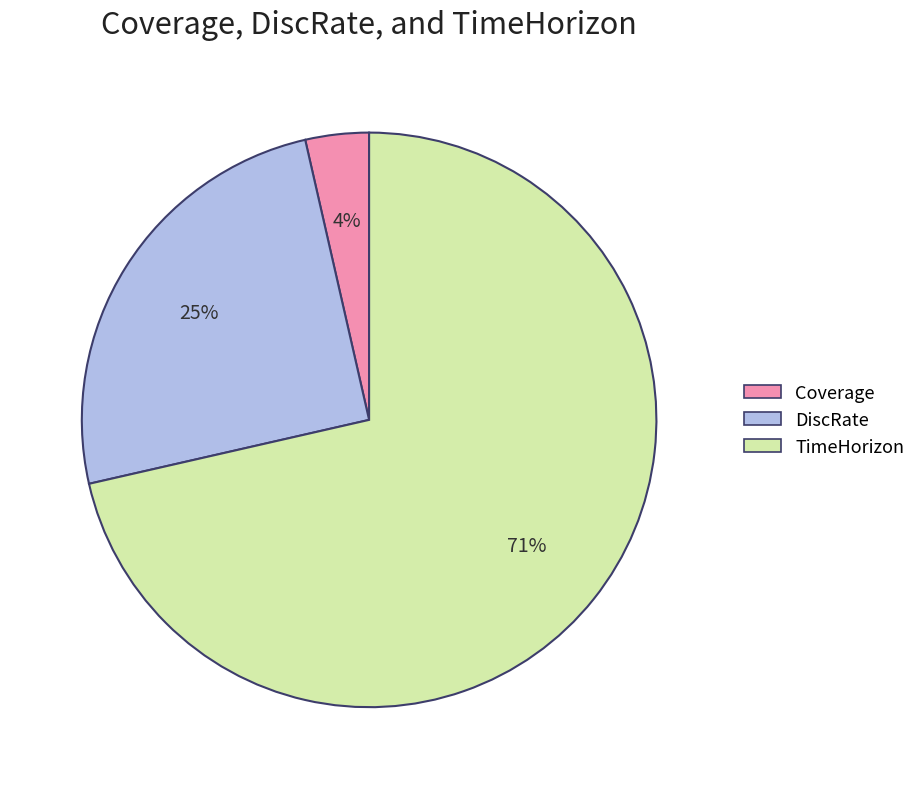

Rank the categories by value from highest to lowest.

TimeHorizon, DiscRate, Coverage